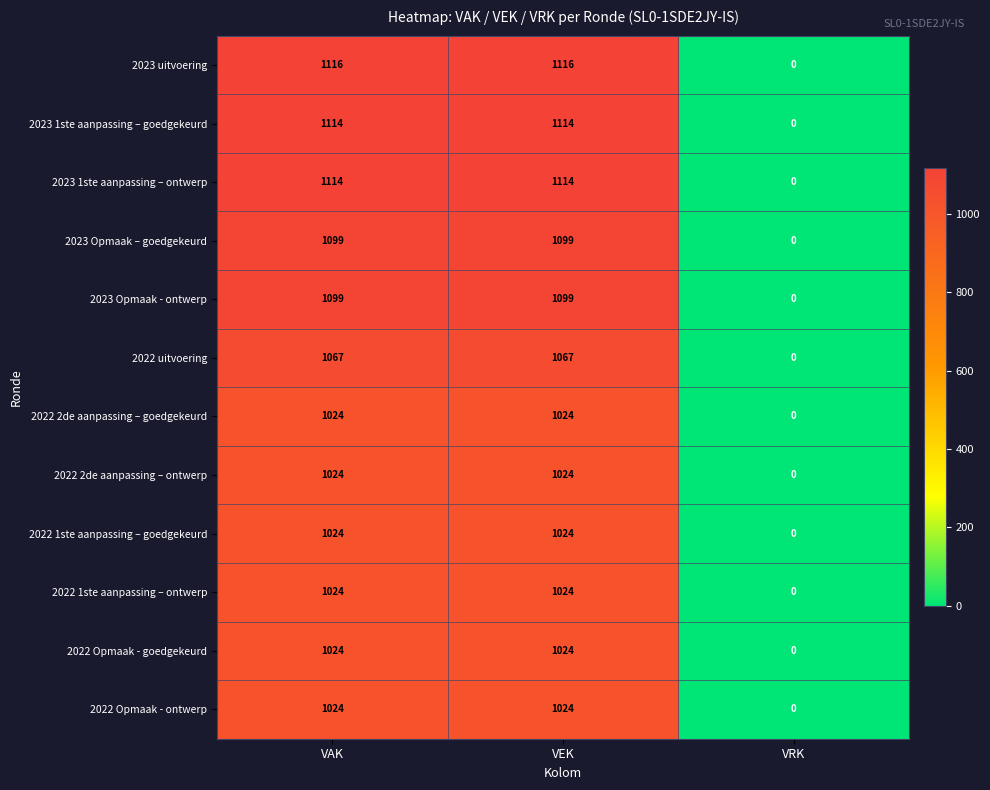

Where is 2023 Opmaak – goedgekeurd nearest to the value 549?

VRK